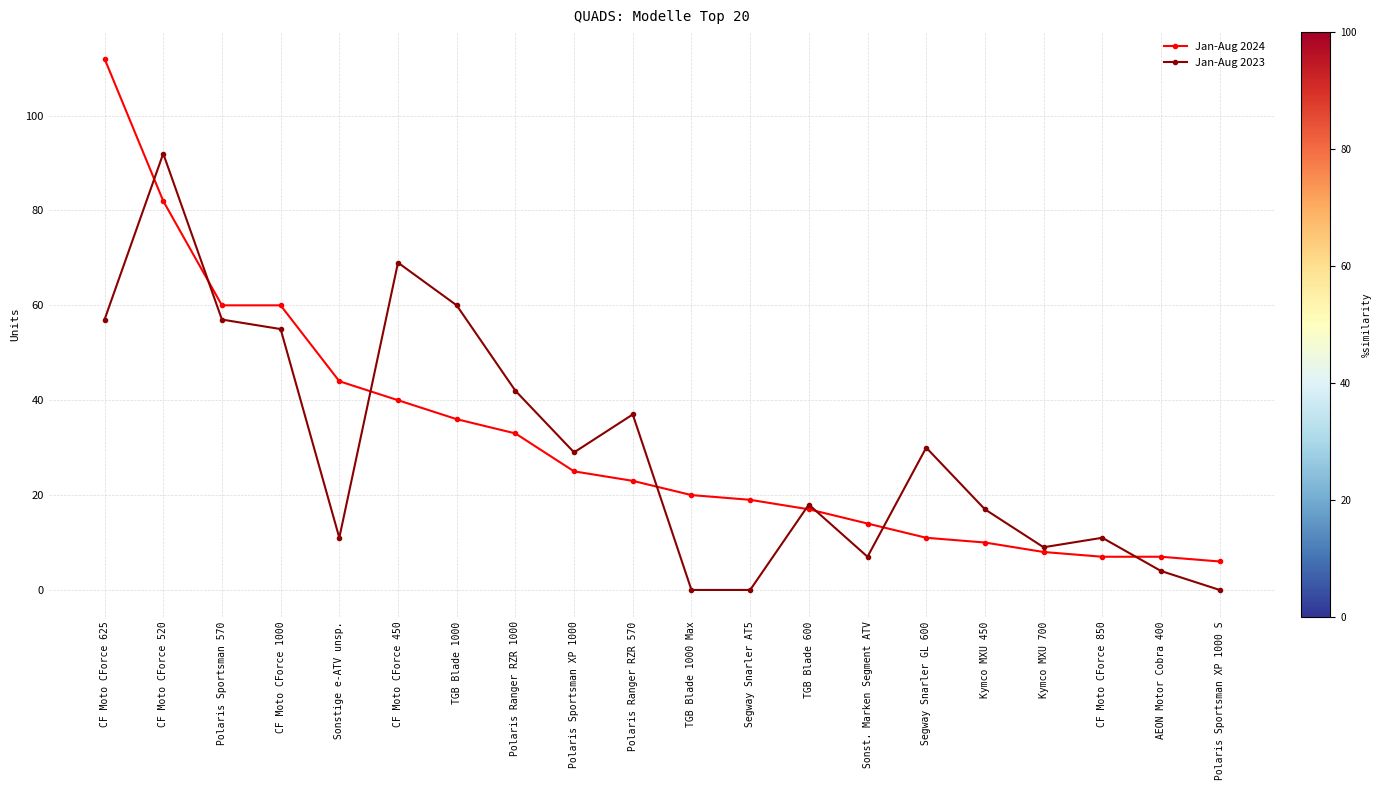

What are all the series names shown in the legend?

Jan-Aug 2024, Jan-Aug 2023